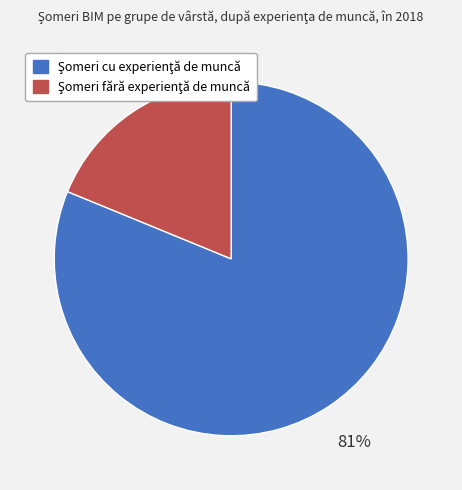

To the nearest percent, what is the average slice percentage?

50%